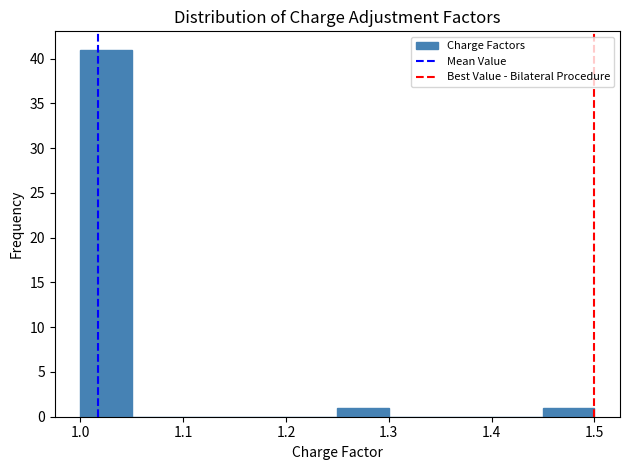

Over which range of the x-axis is the bar tallest?

1.00 to 1.05